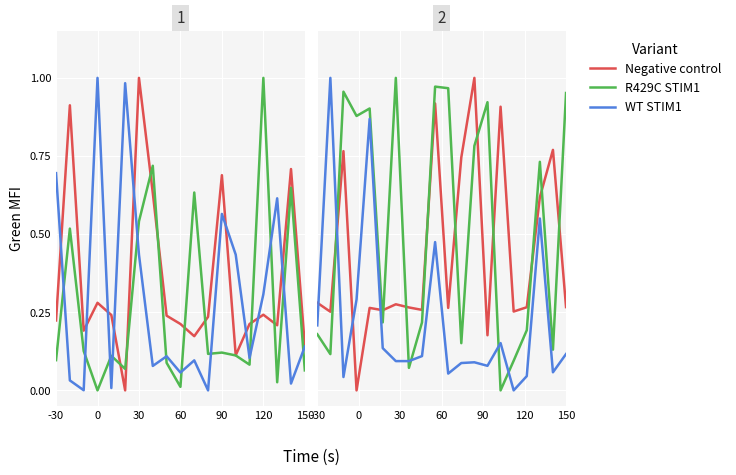

In R429C STIM1, how many points are higher than both neighbors (excluding endpoints)?

6